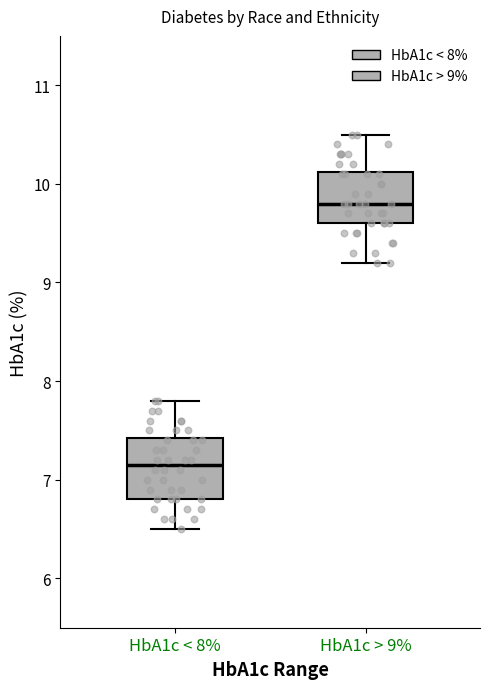

Reading left to right, transcribe this box plot: for each box, give where its median line is, the range the box spans, and where its two whiskers end, as read against the y-axis. The values are not printed on the chart, so give them approximately, as read against the axis.

HbA1c < 8%: median 7.2, box 6.8 to 7.4, whiskers 6.5 to 7.8
HbA1c > 9%: median 9.8, box 9.6 to 10.1, whiskers 9.2 to 10.5